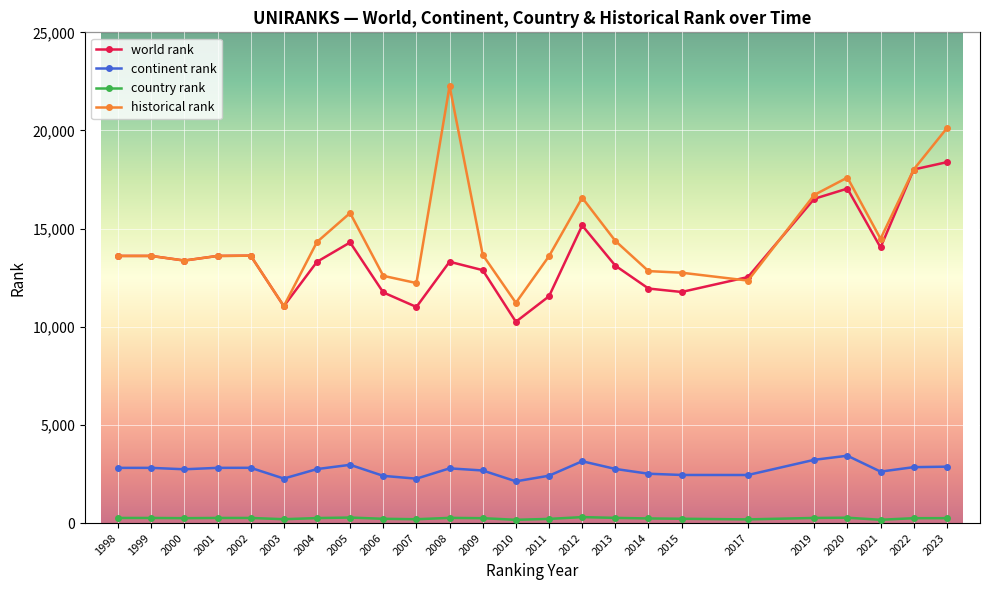

Between 2012 and 2015, which series saw the biggest shift?

historical rank